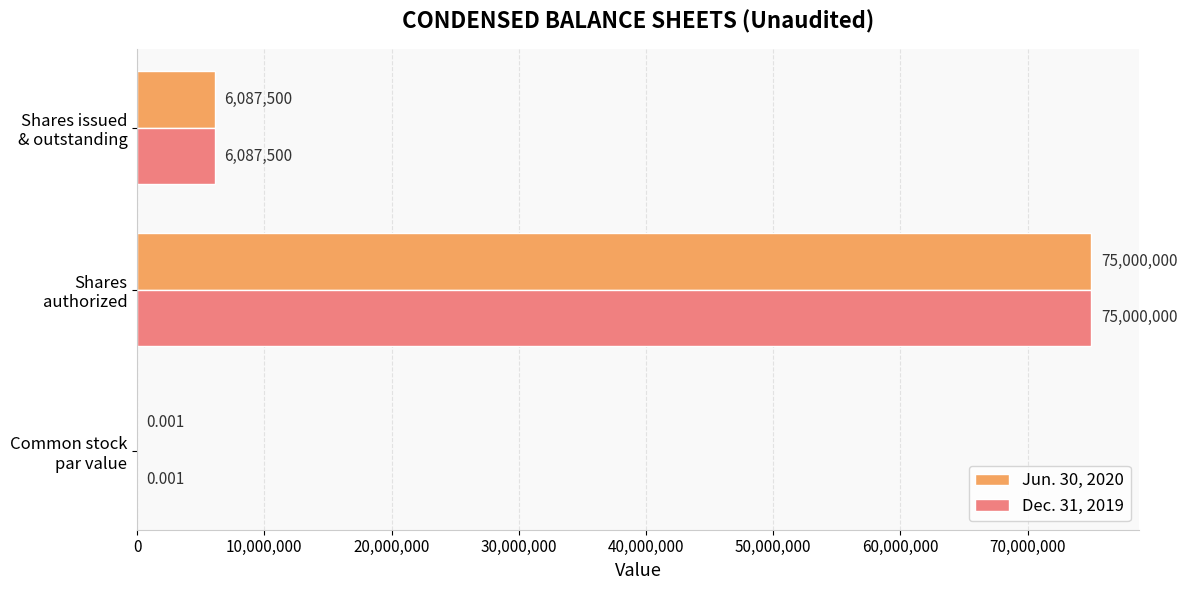

At which category is the sum across all series the highest?

Shares
authorized